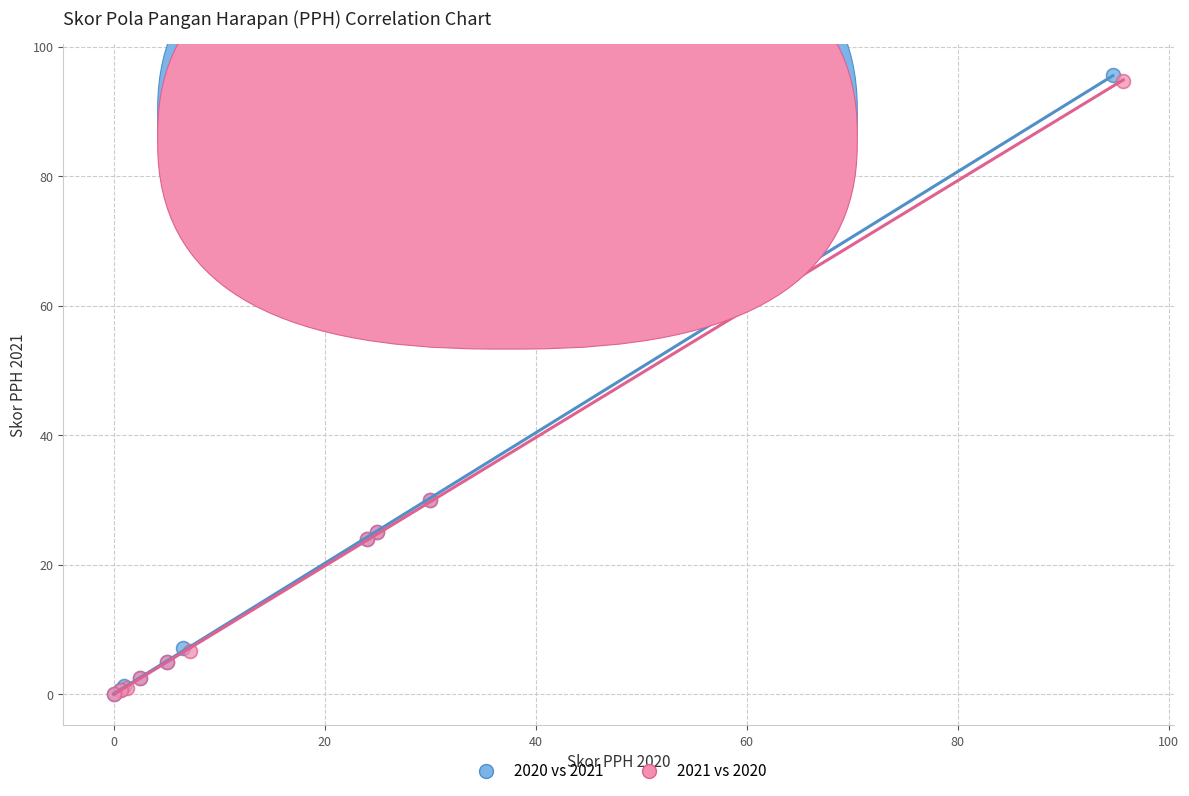

Which series has the largest Y range (max minus min)?

2020 vs 2021